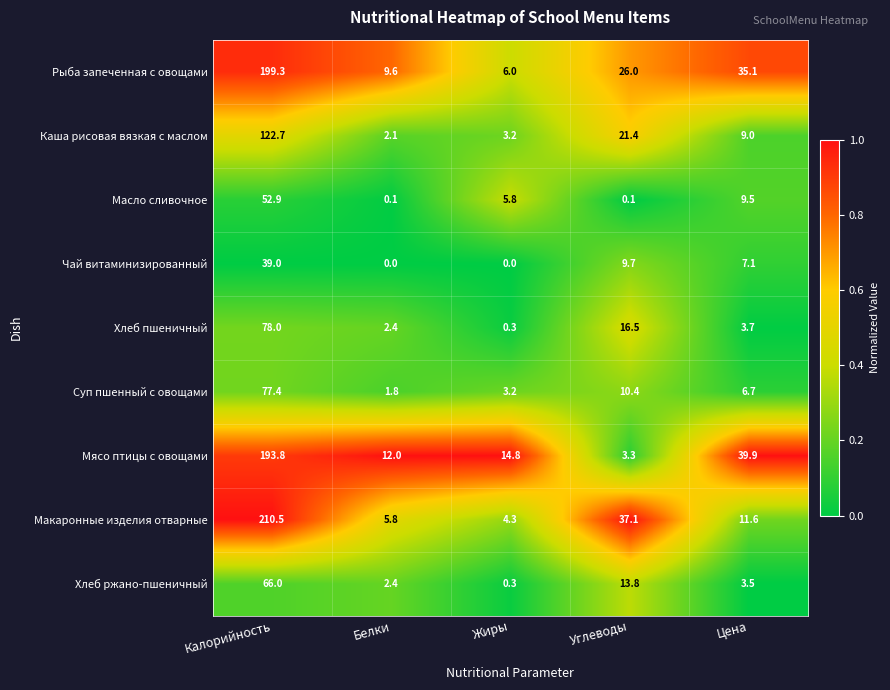

How many distinct data groups are displayed?

9